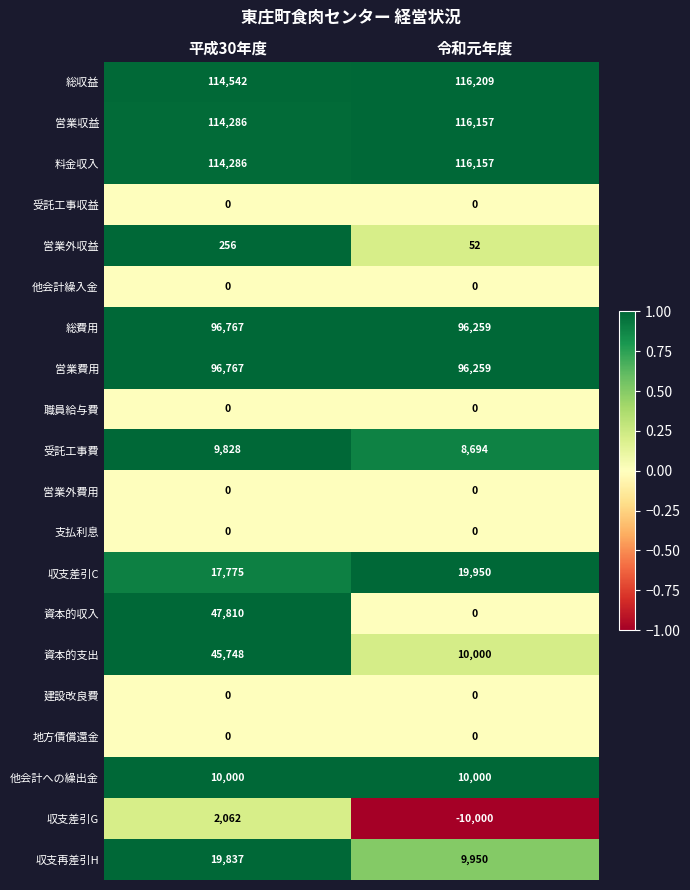

Which series has the largest total across all categories?

総収益